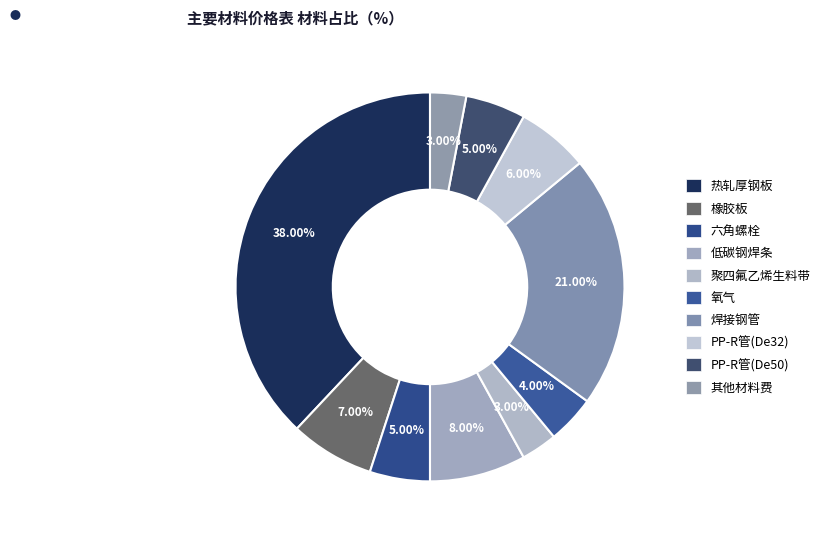

What percentage is NOT represented by 低碳钢焊条?

92.0%